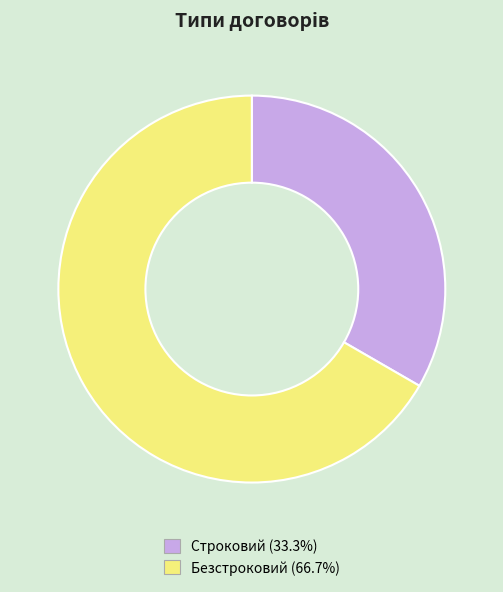

Which category accounts for the majority?

Безстроковий